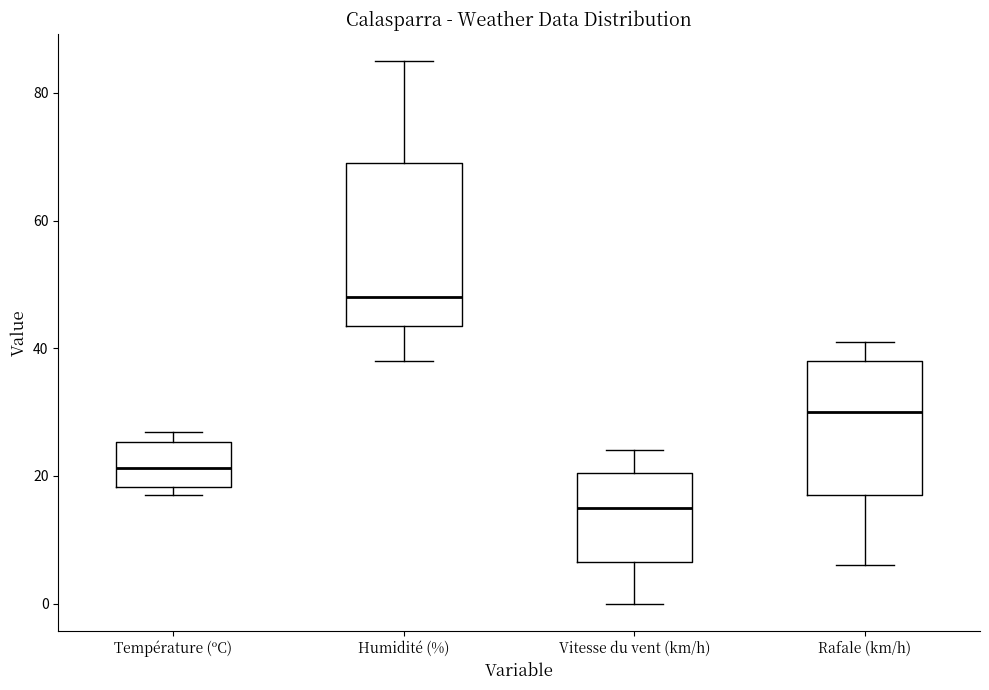

Reading left to right, transcribe this box plot: for each box, give where its median line is, the range the box spans, and where its two whiskers end, as read against the y-axis. The values are not printed on the chart, so give them approximately, as read against the axis.

Température (ºC): median 22, box 18 to 26, whiskers 18 (just below the box's lower edge) to 26 (just above the box's upper edge)
Humidité (%): median 48, box 44 to 70, whiskers 38 to 86
Vitesse du vent (km/h): median 16, box 6 to 20, whiskers 0 to 24
Rafale (km/h): median 30, box 18 to 38, whiskers 6 to 42